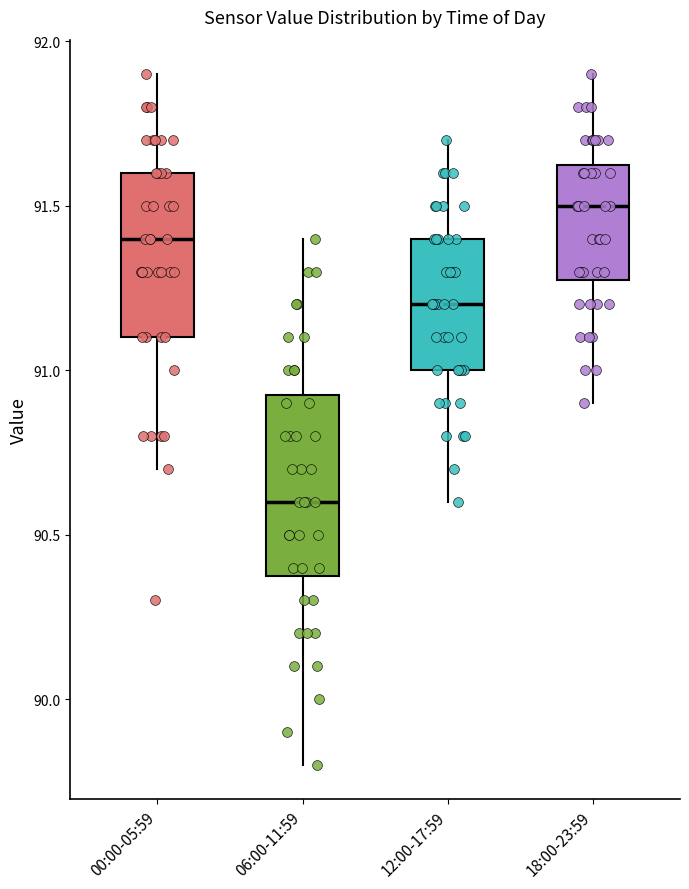

Reading left to right, read every box against the y-axis: the position of its median line, the range the box covers, and the ends of its whiskers. The values are not printed on the chart, so give them approximately, as read against the axis.

00:00-05:59: median 91.40, box 91.10 to 91.60, whiskers 90.70 to 91.90
06:00-11:59: median 90.60, box 90.40 to 90.95, whiskers 89.80 to 91.40
12:00-17:59: median 91.20, box 91.00 to 91.40, whiskers 90.60 to 91.70
18:00-23:59: median 91.50, box 91.30 to 91.65, whiskers 90.90 to 91.90